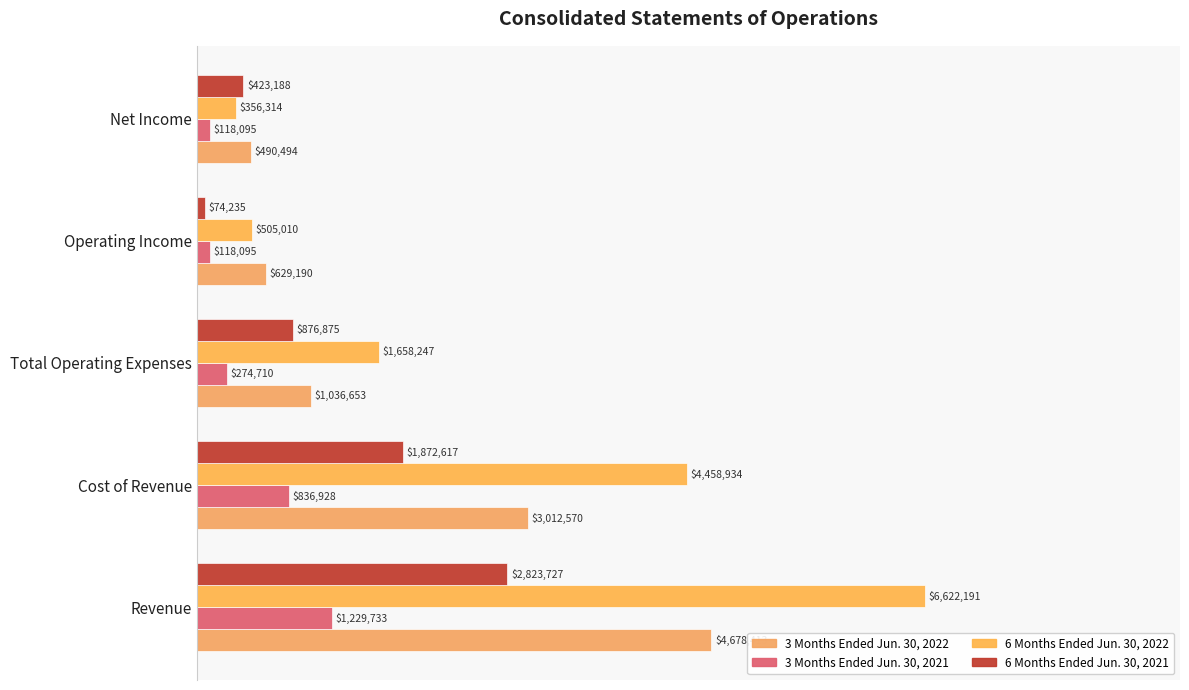

How many bars are there in each group?

4